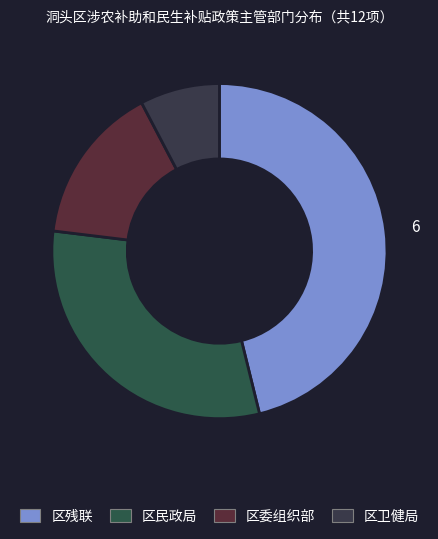

How many slices are in this pie chart?

4